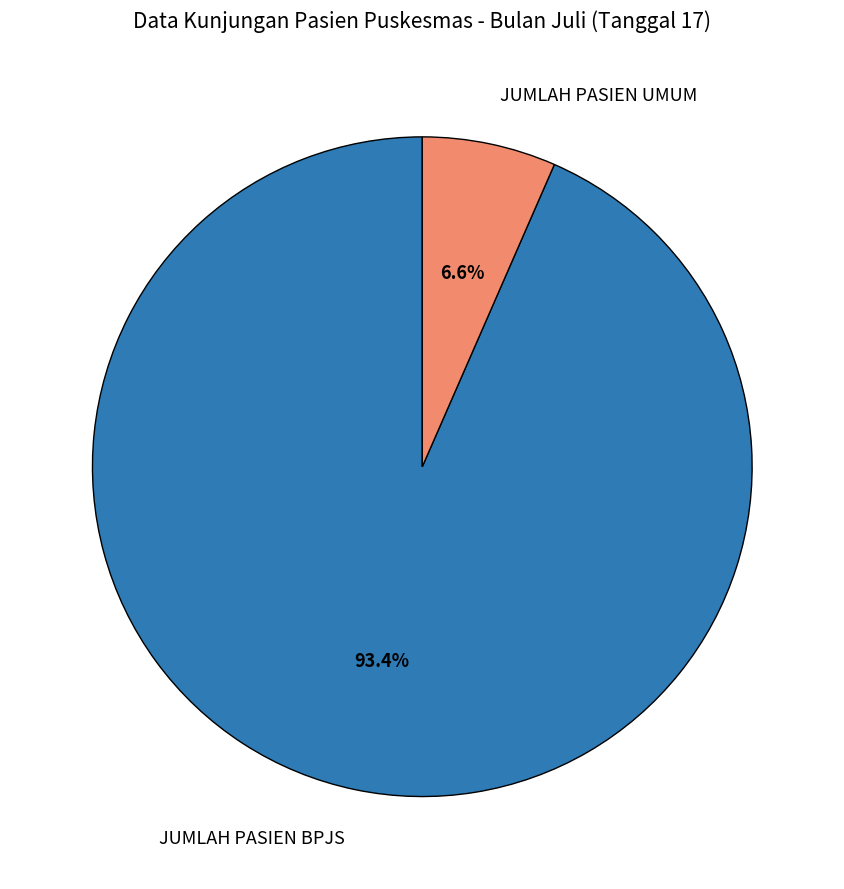

To the nearest percent, what is the combined percentage of JUMLAH PASIEN UMUM and JUMLAH PASIEN BPJS?

100%